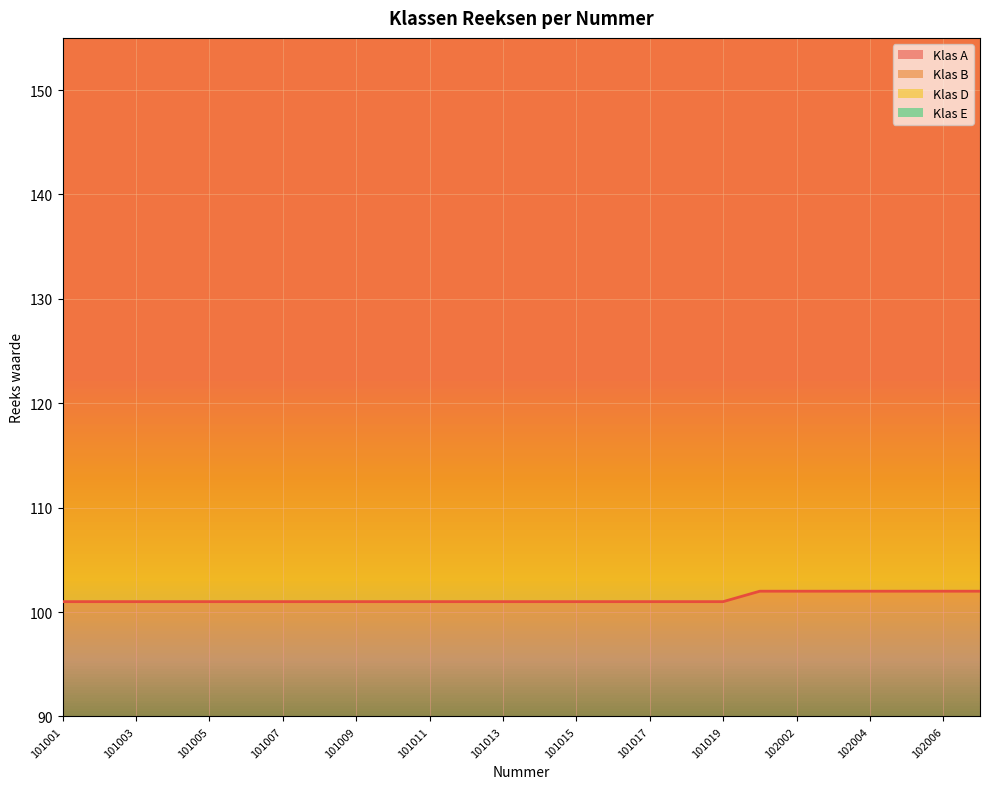

Reading left to right, extract all data points from this chart.

Klas A: 101001=101	101002=101	101003=101	101004=101	101005=101	101006=101	101007=101	101008=101	101009=101	101010=101	101011=101	101012=101	101013=101	101014=101	101015=101	101016=101	101017=101	101018=101	101019=101	102001=102	102002=102	102003=102	102004=102	102005=102	102006=102	102007=102
Klas B: 101001=224	101002=224	101003=224	101004=224	101005=224	101006=224	101007=224	101008=224	101009=224	101010=224	101011=224	101012=224	101013=224	101014=224	101015=224	101016=224	101017=224	101018=224	101019=224	102001=228	102002=228	102003=228	102004=228	102005=228	102006=228	102007=228
Klas D: 101001=356	101002=356	101003=356	101004=356	101005=356	101006=356	101007=356	101008=356	101009=356	101010=356	101011=356	101012=356	101013=356	101014=356	101015=356	101016=356	101017=356	101018=356	101019=356	102001=363	102002=363	102003=363	102004=363	102005=363	102006=363	102007=363
Klas E: 101001=497	101002=497	101003=497	101004=497	101005=497	101006=497	101007=497	101008=497	101009=497	101010=497	101011=497	101012=497	101013=497	101014=497	101015=497	101016=497	101017=497	101018=497	101019=497	102001=507	102002=507	102003=507	102004=507	102005=507	102006=507	102007=507